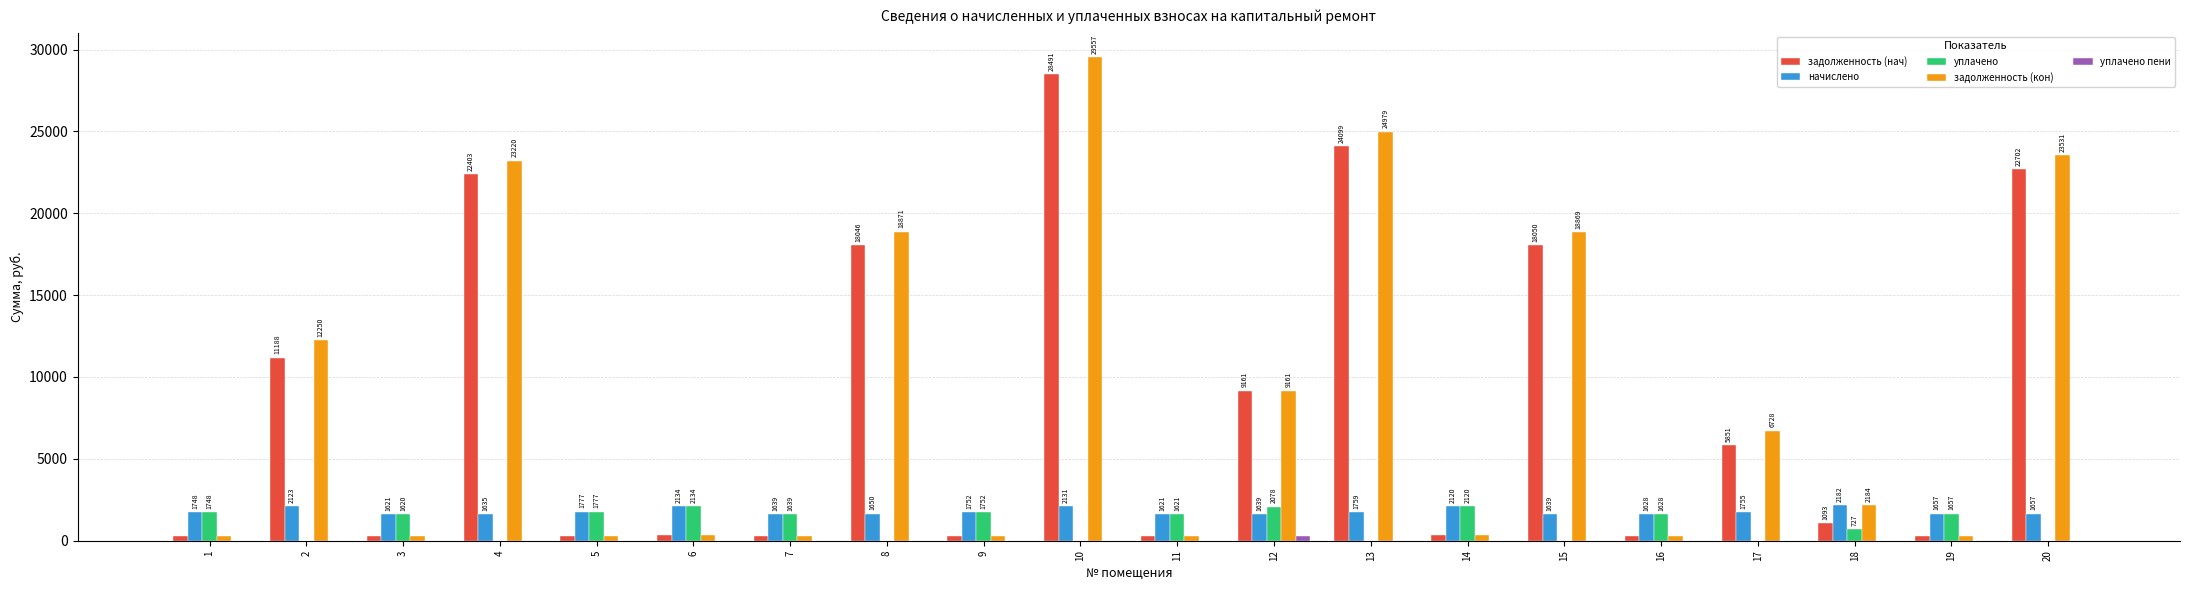

What is the sum of all задолженность (нач) values?

164032.7